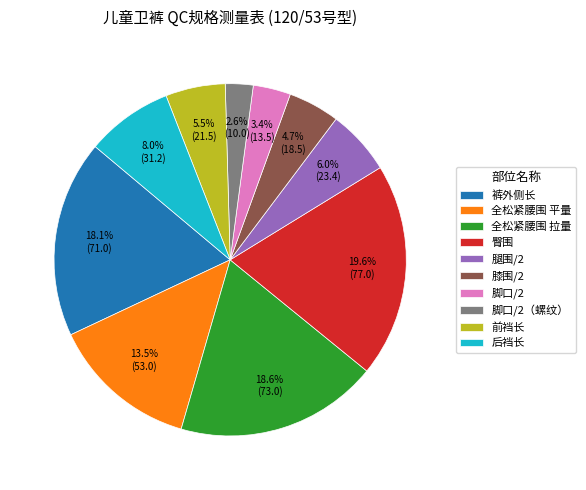

Which slice is the largest?

臀围